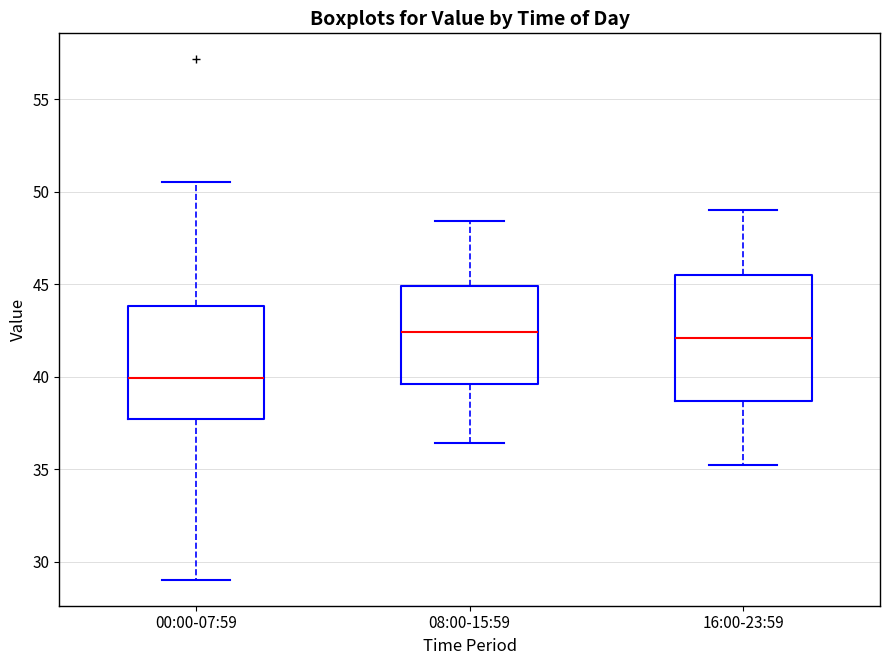

Reading left to right, read every box against the y-axis: the position of its median line, the range the box covers, and the ends of its whiskers. The values are not printed on the chart, so give them approximately, as read against the axis.

00:00-07:59: median 40.0, box 37.5 to 44.0, whiskers 29.0 to 50.5
08:00-15:59: median 42.5, box 39.5 to 45.0, whiskers 36.5 to 48.5
16:00-23:59: median 42.0, box 38.5 to 45.5, whiskers 35.0 to 49.0